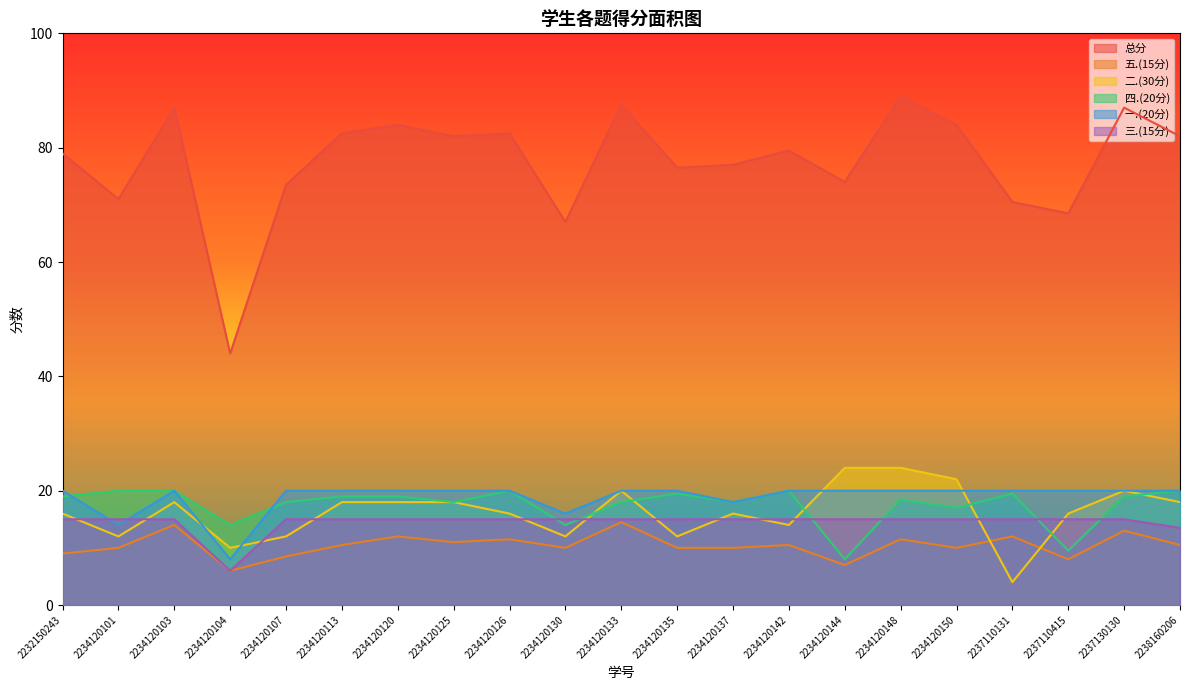

What is the difference between the maximum and minimum values in the 二.(30分) series?

20.0